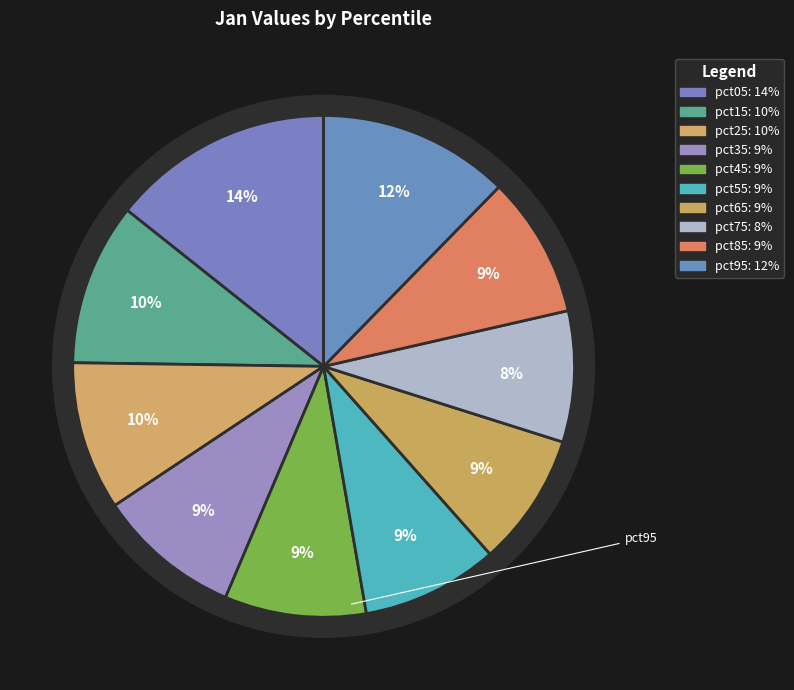

What is the smallest slice in the pie chart?

pct75